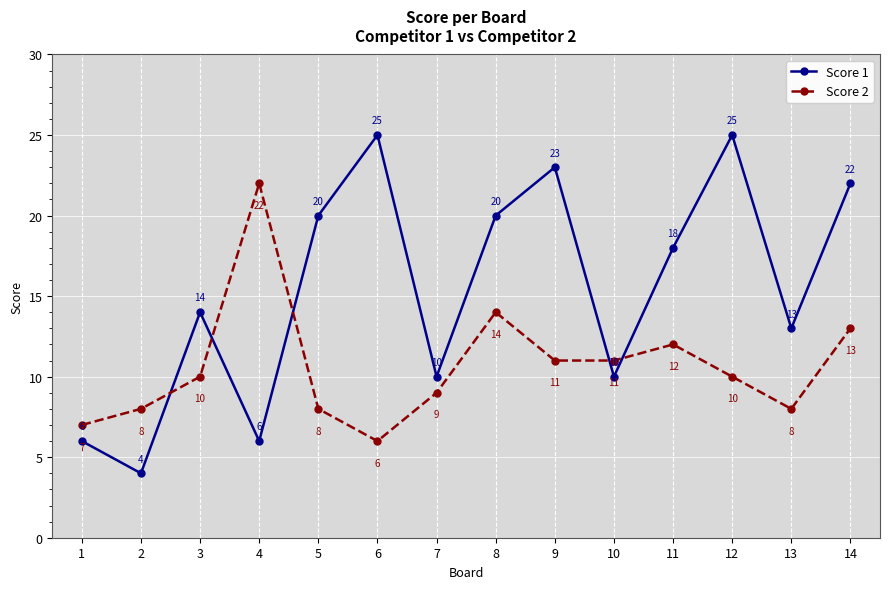

Which label corresponds to the smallest value in the chart?

2